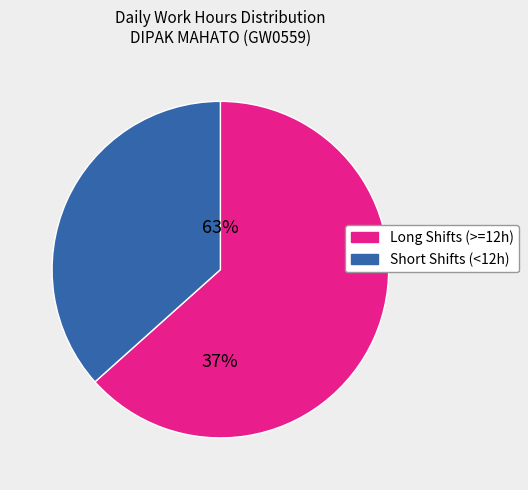

Is Tue 11 the majority of the pie?

No